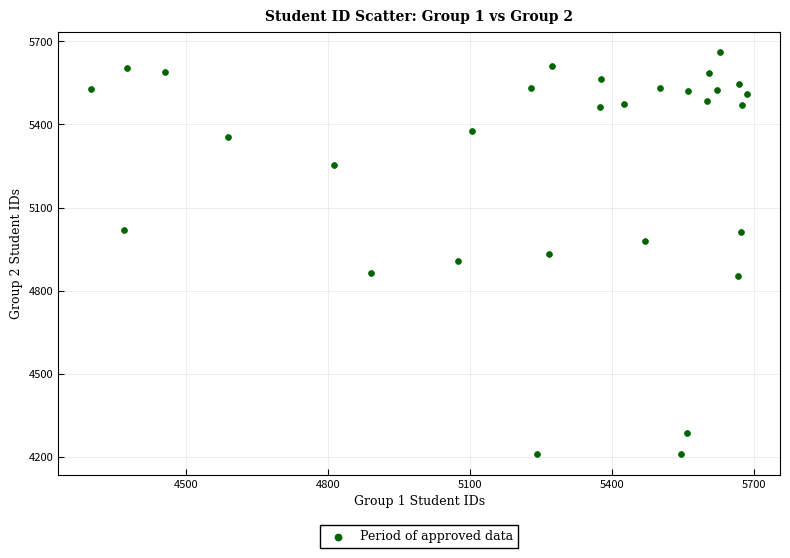

What is the range of Y values (max minus min)?

1453